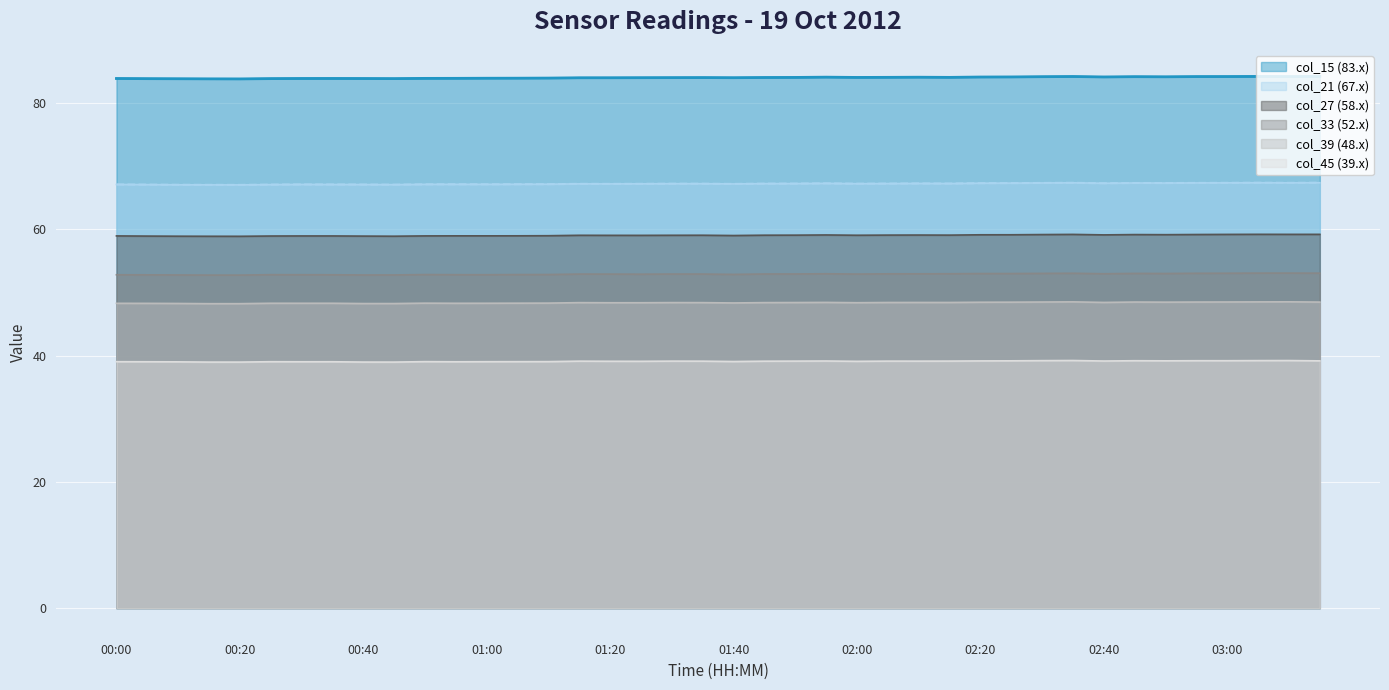

Rank the series by their maximum value, from lowest to highest.

col_45 (39.x), col_39 (48.x), col_33 (52.x), col_27 (58.x), col_21 (67.x), col_15 (83.x)